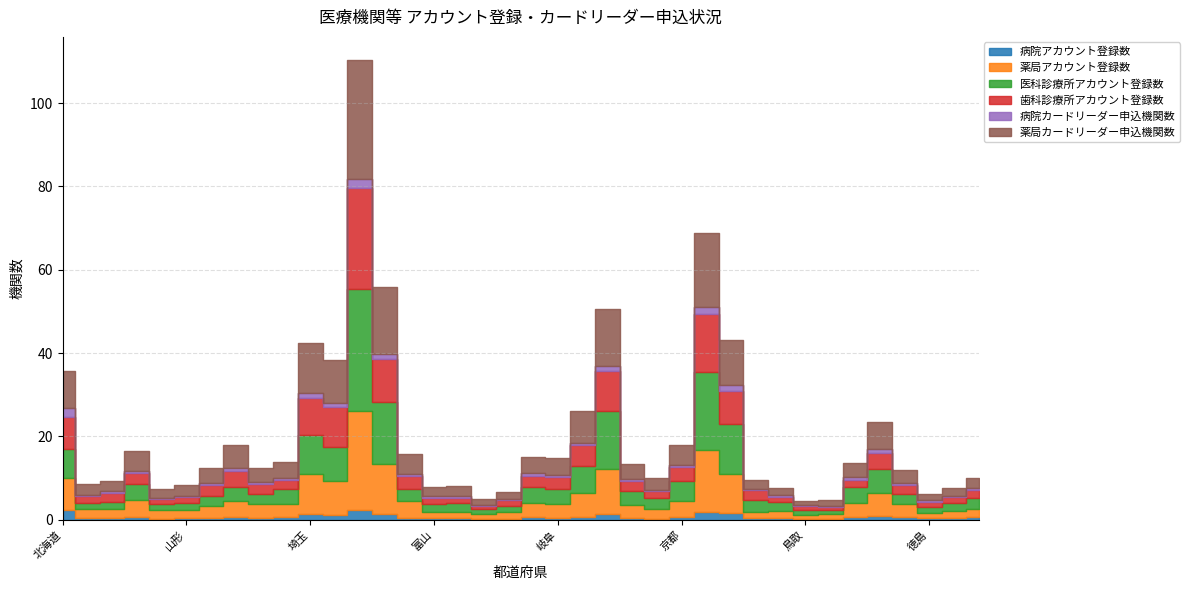

How many interior local peaks does the 医科診療所アカウント登録数 series have?

9